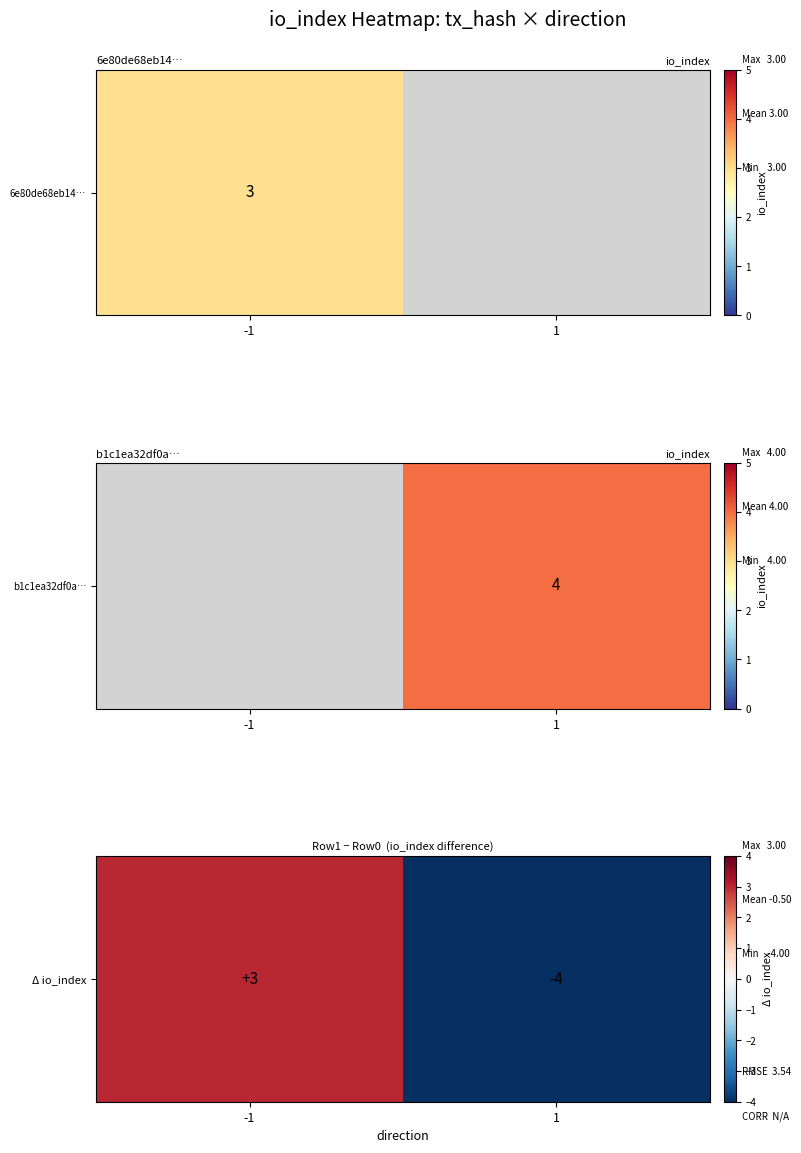

Reading left to right, extract all data points from this chart.

-1=3	1=-4